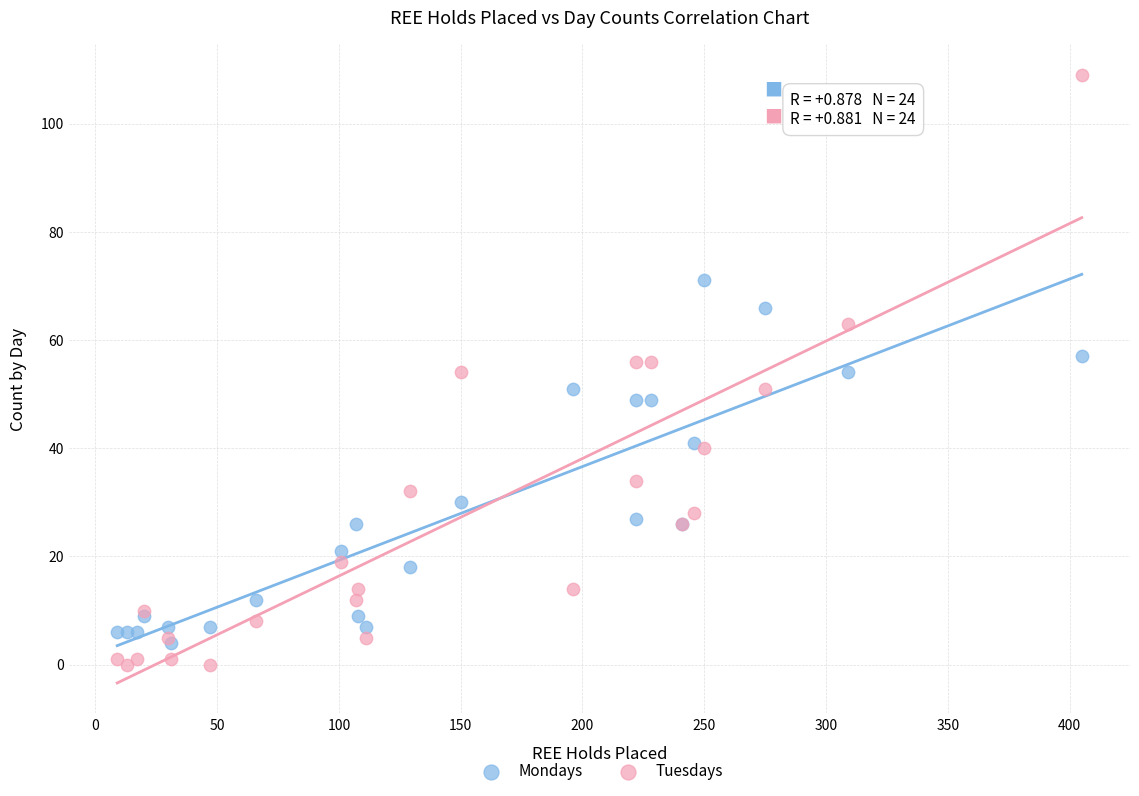

Which series has the largest Y range (max minus min)?

Tuesdays